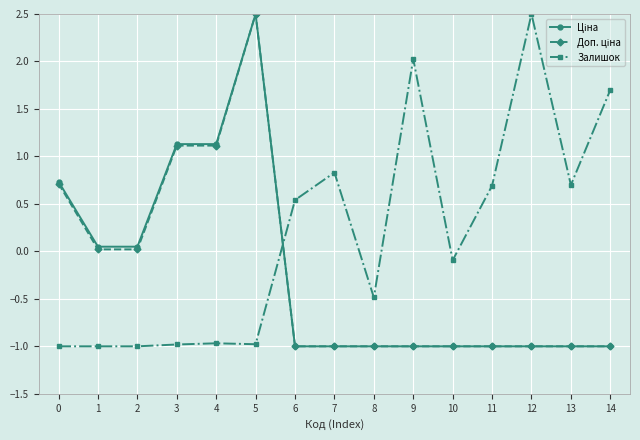

Which series has the largest total across all categories?

Залишок